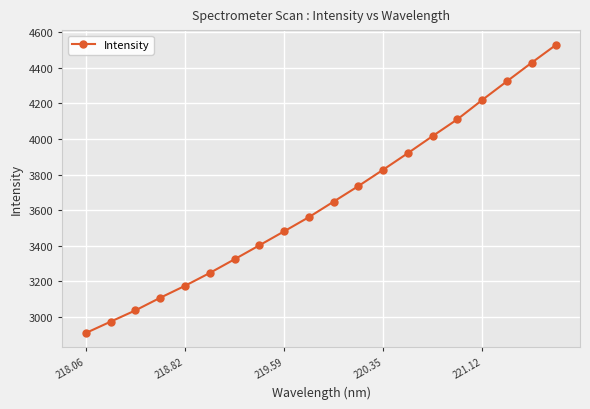

True or false: the data has more than 0 interior local peaks.

False